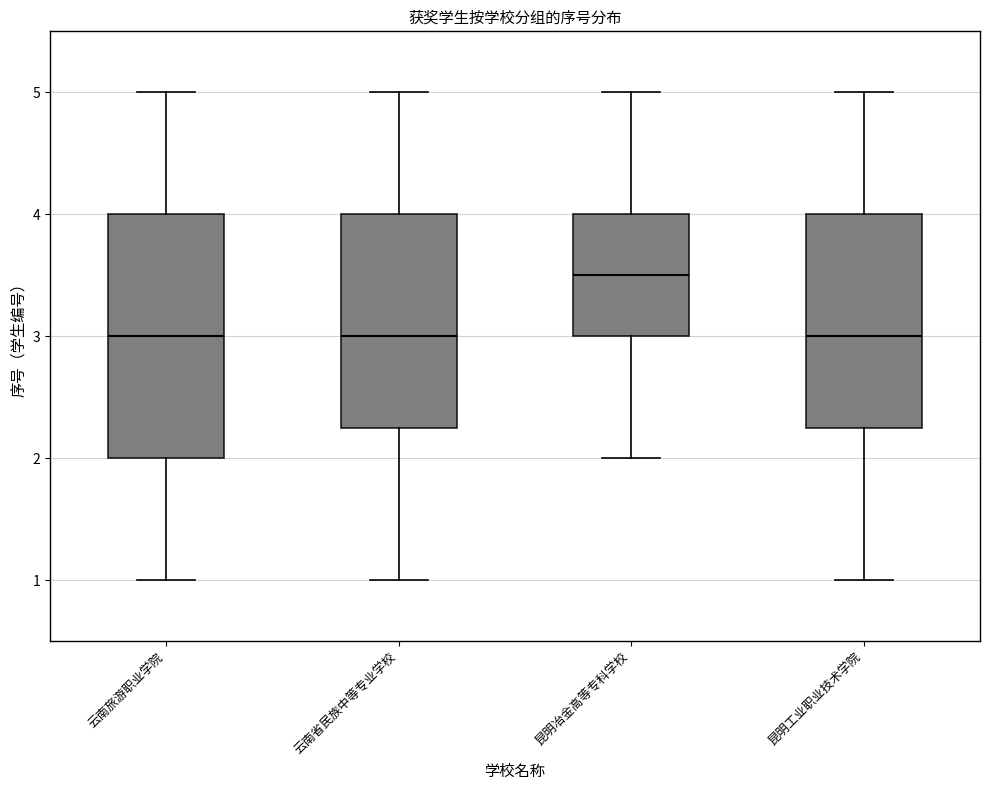

Where does the upper whisker of the box for 昆明工业职业技术学院 end on the y-axis? The values are not printed on the chart, so give them approximately, as read against the axis.

5.0